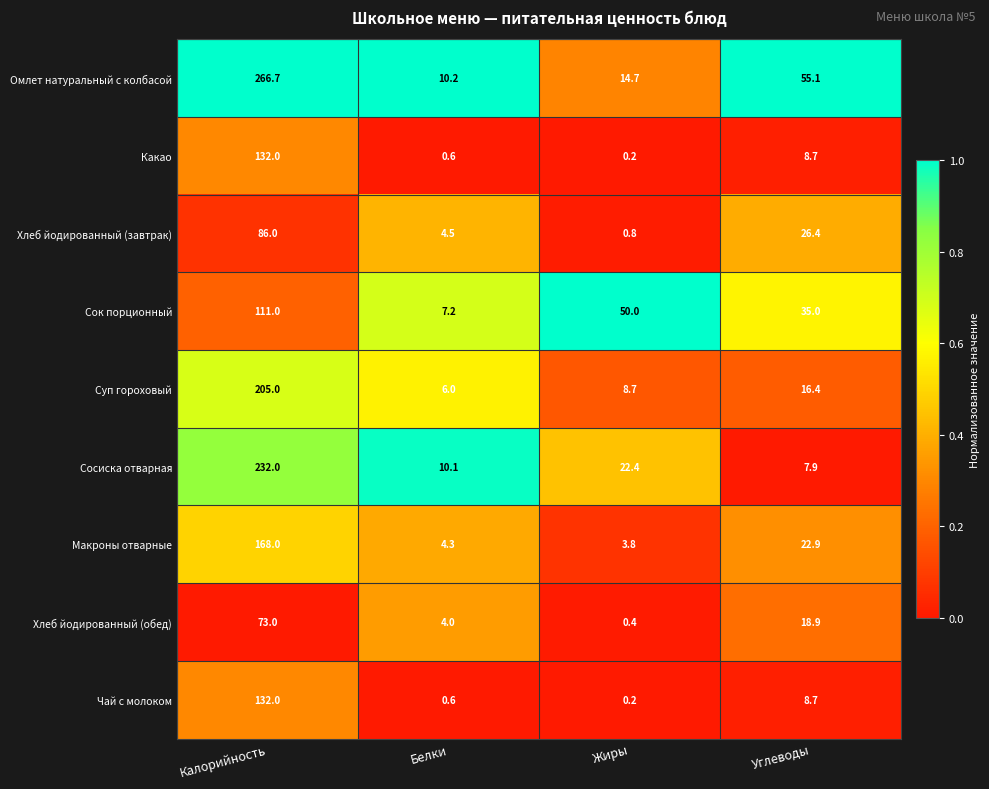

Which series has the largest total across all categories?

Омлет натуральный с колбасой